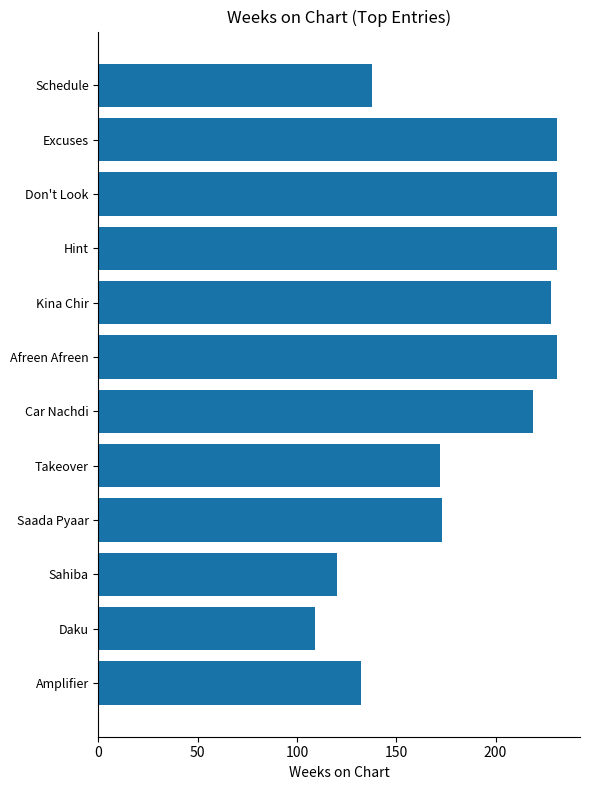

What is the minimum value shown in the chart?

109